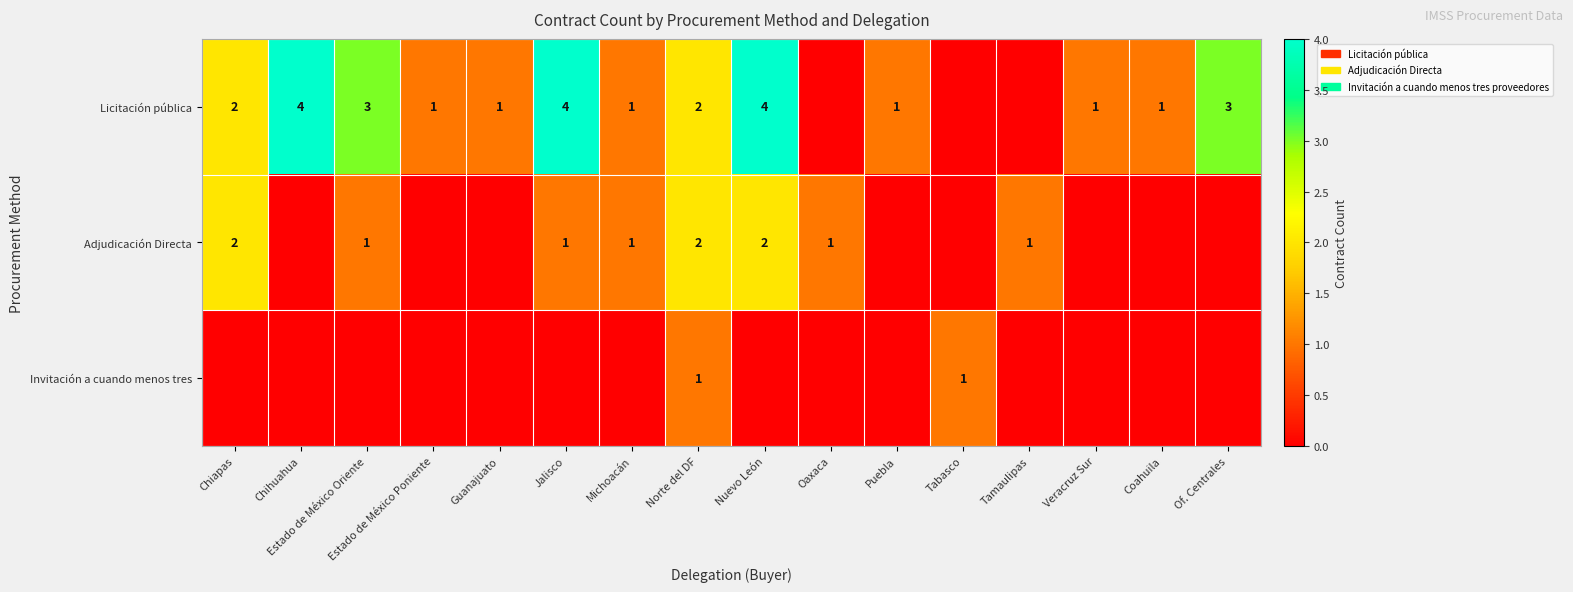

How many series are shown in this chart?

3